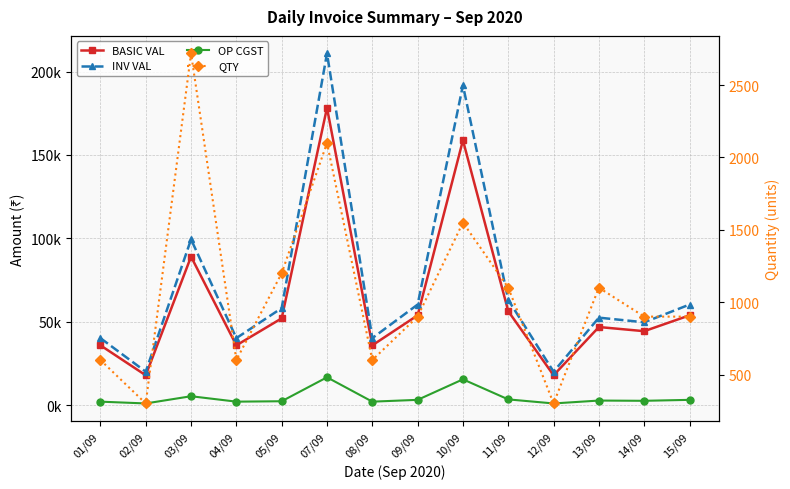

Rank the series by their maximum value, from highest to lowest.

INV VAL, BASIC VAL, OP CGST, QTY